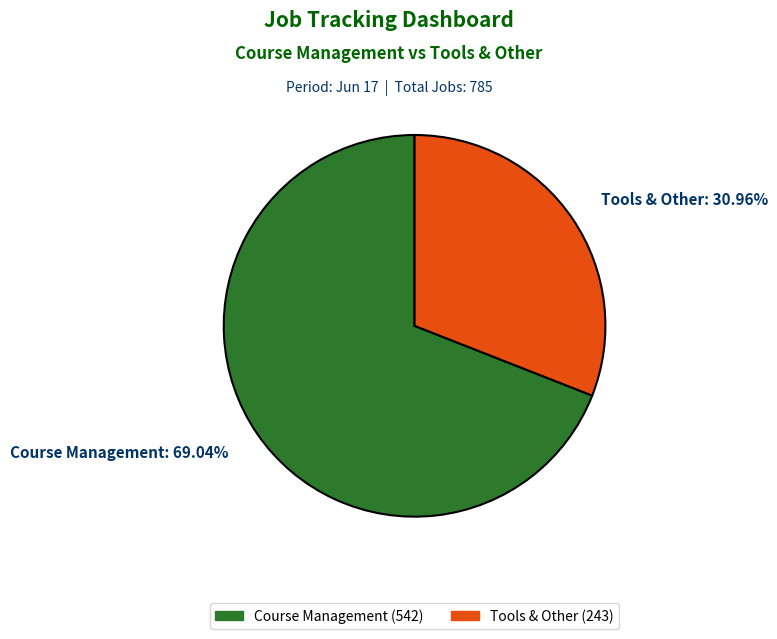

What is the largest slice in the pie chart?

Course Management